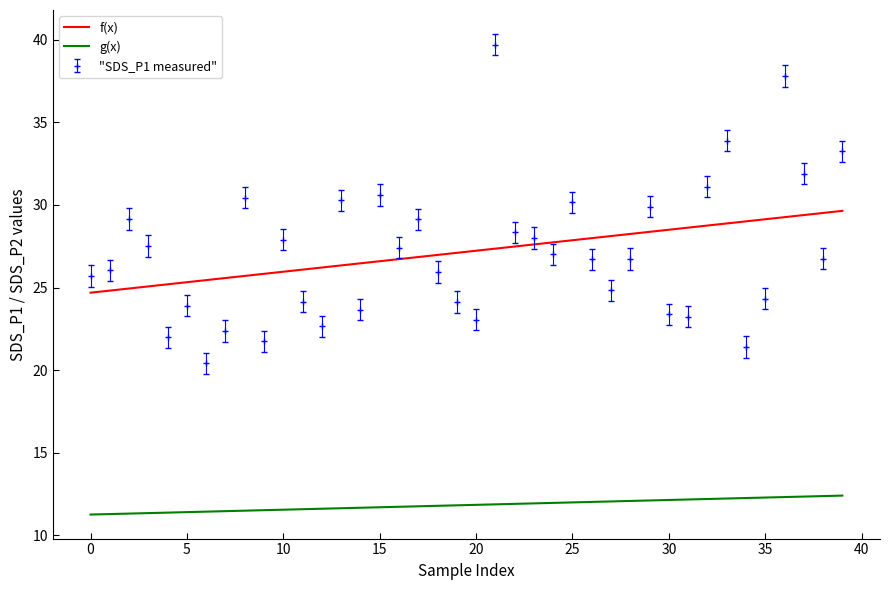

What is the value of the SDS_P1 point at the 40th from the left?

33.2